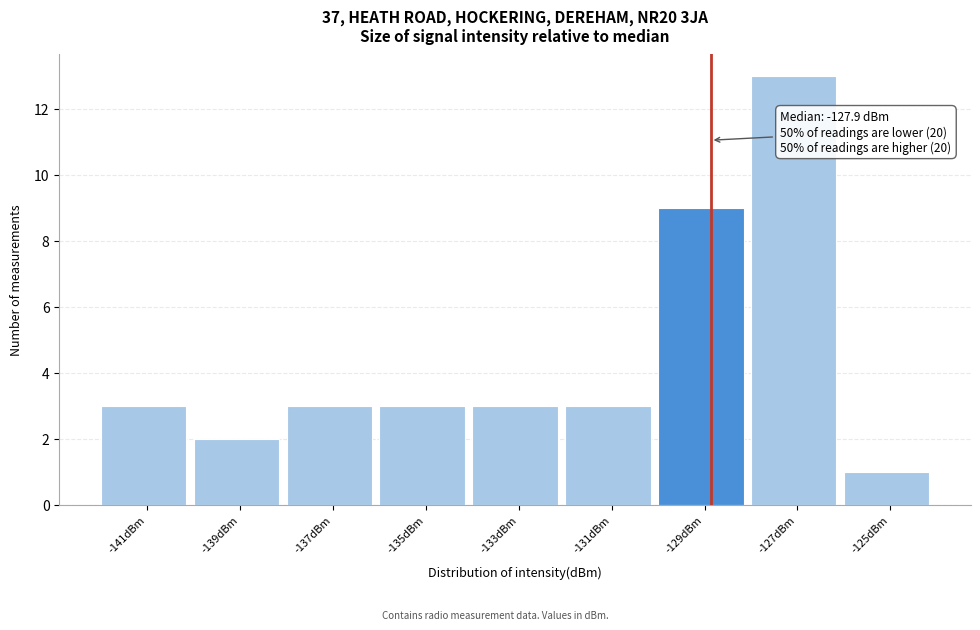

Reading left to right, extract all data points from this chart.

-141dBm=3	-139dBm=2	-137dBm=3	-135dBm=3	-133dBm=3	-131dBm=3	-129dBm=9	-127dBm=13	-125dBm=1